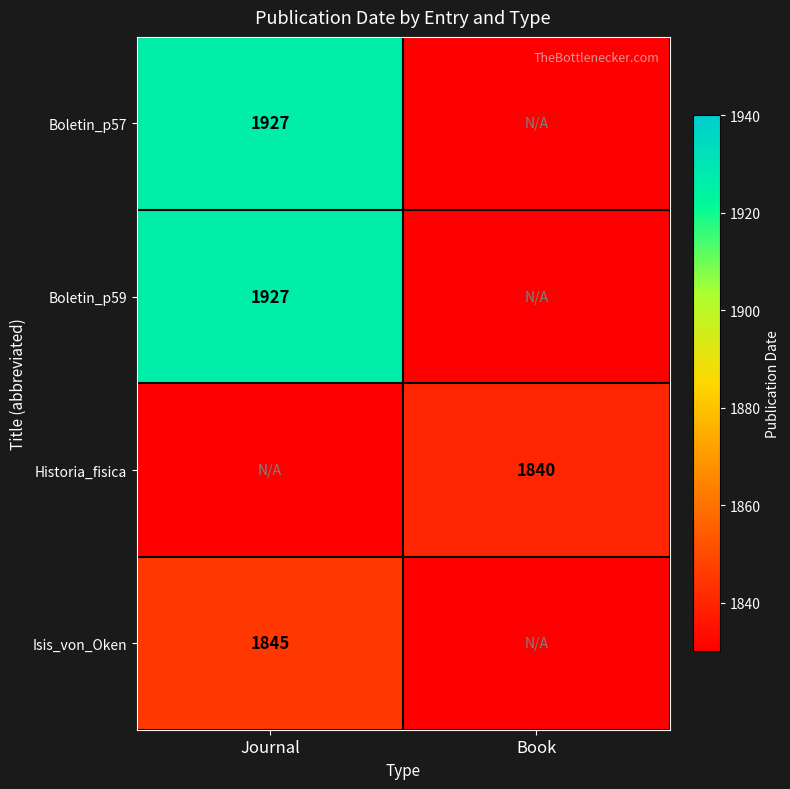

The value of Boletin_p59 at Journal is 664. True or false?

False